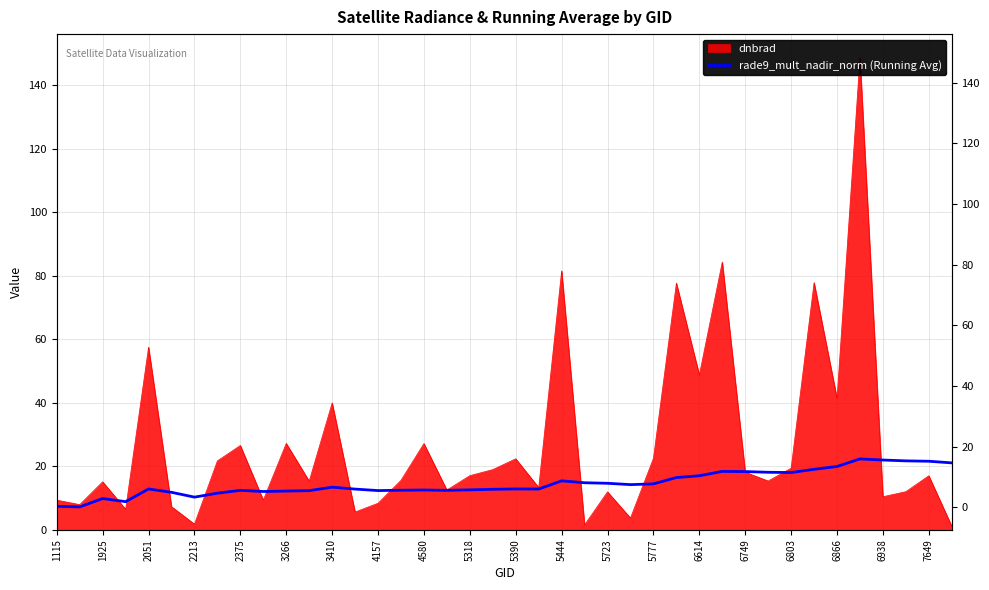

What is the change in value from 5723 to 5777?

-0.2